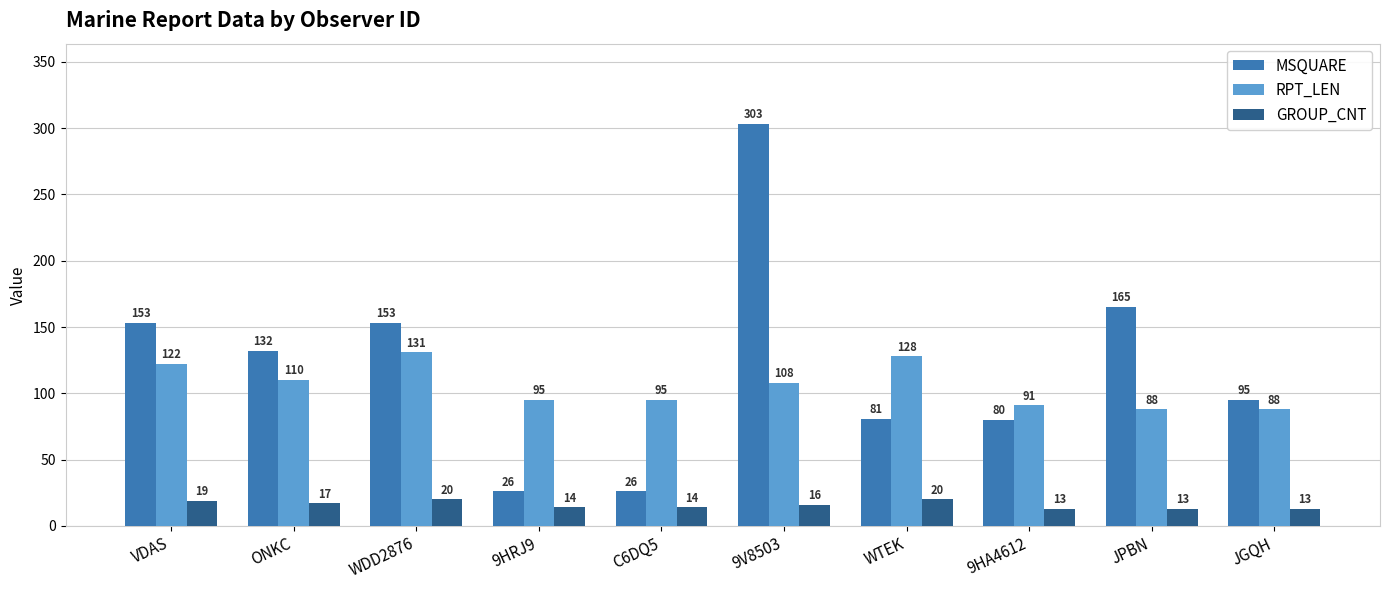

What is the maximum value shown in the chart?

303